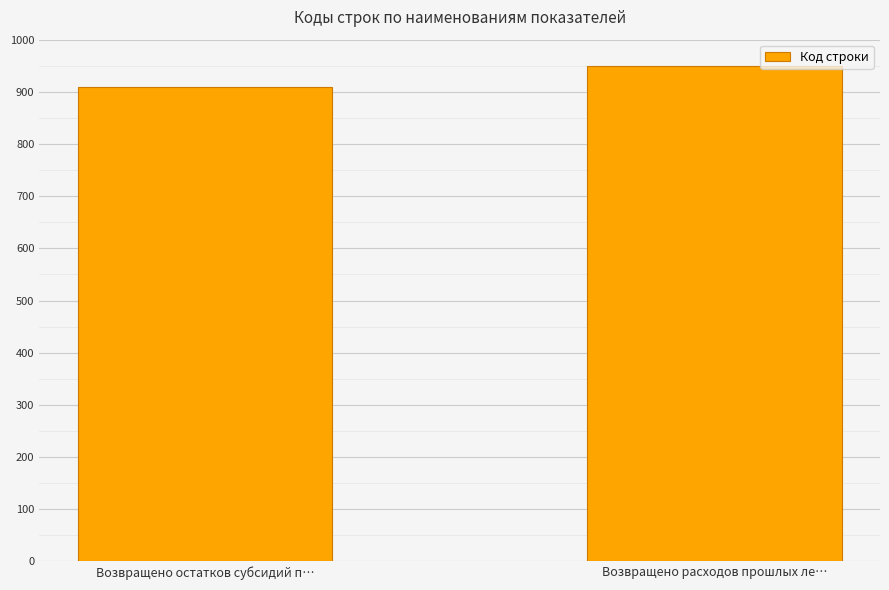

Which label corresponds to the smallest value in the chart?

Возвращено остатков субсидий п…